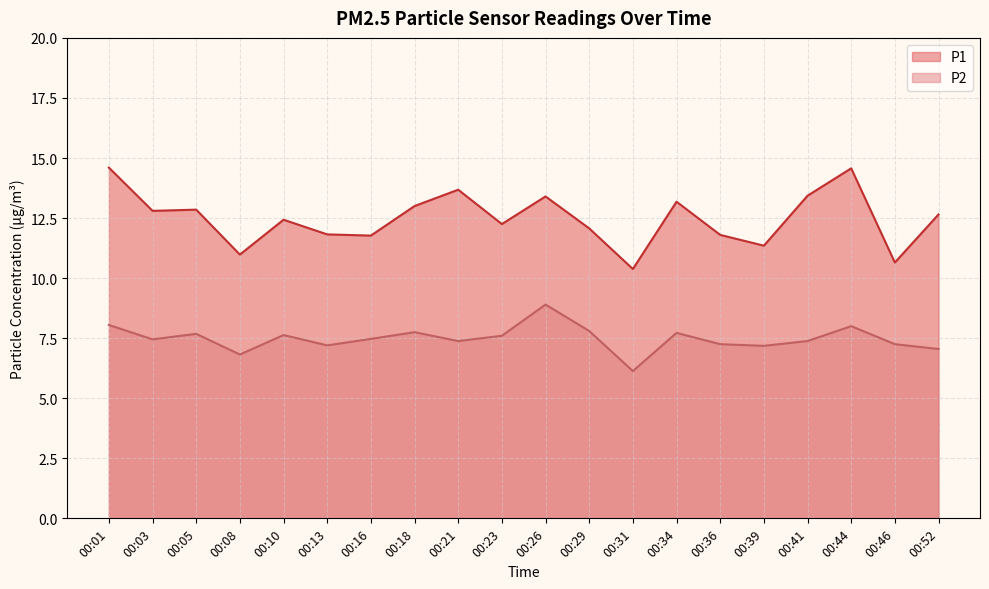

True or false: P2 and P1 intersect in this chart.

False